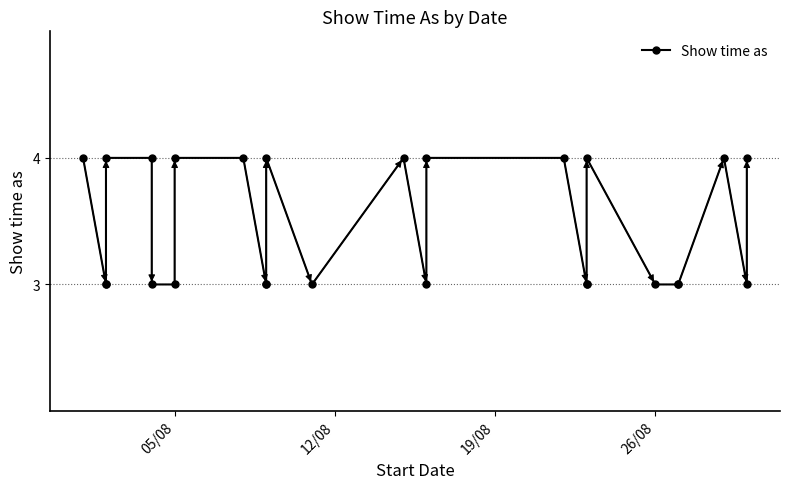

Is this an area chart (filled region under the line)?

No